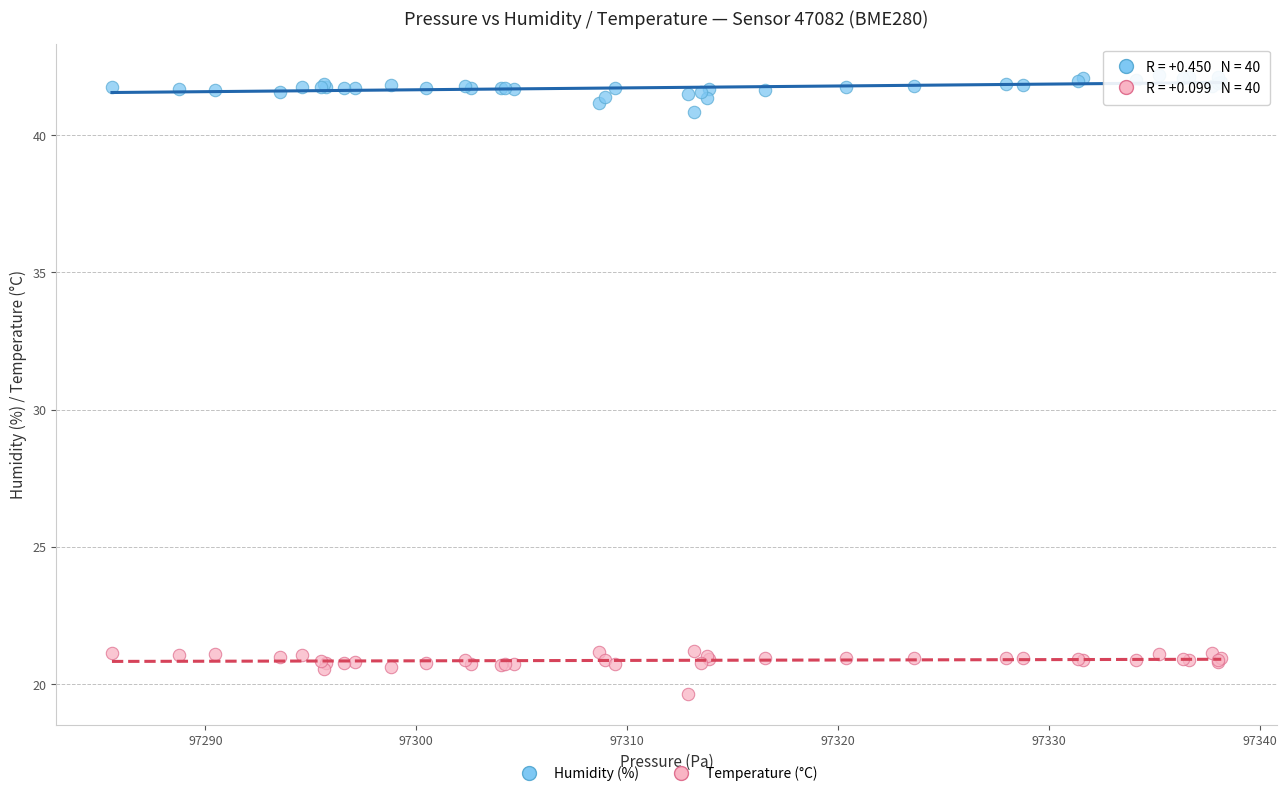

Which series contains the highest Y value?

Humidity (%)